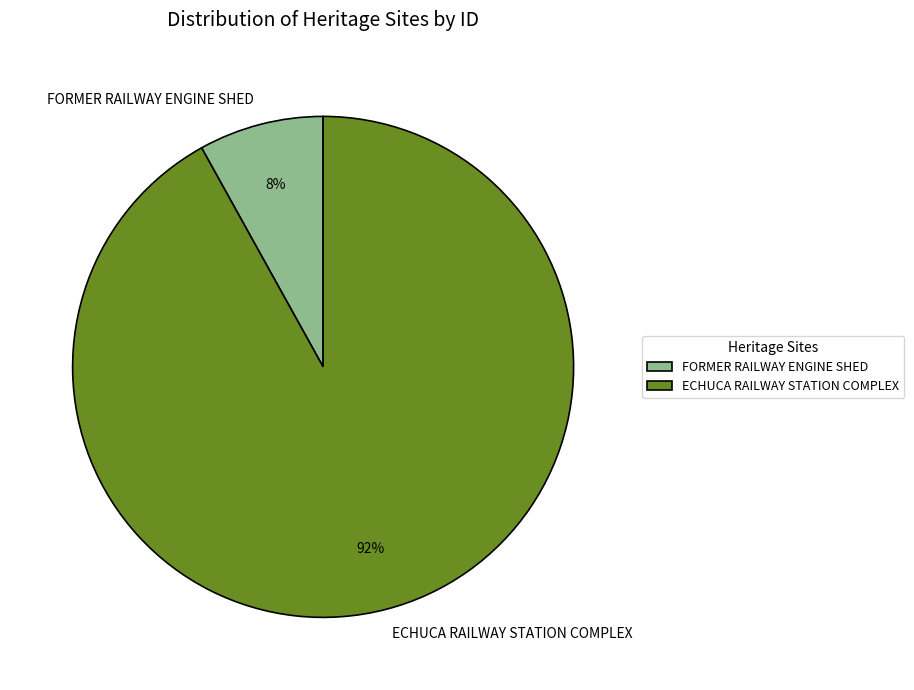

To the nearest percent, what is the difference between the FORMER RAILWAY ENGINE SHED and ECHUCA RAILWAY STATION COMPLEX slice percentages?

84%